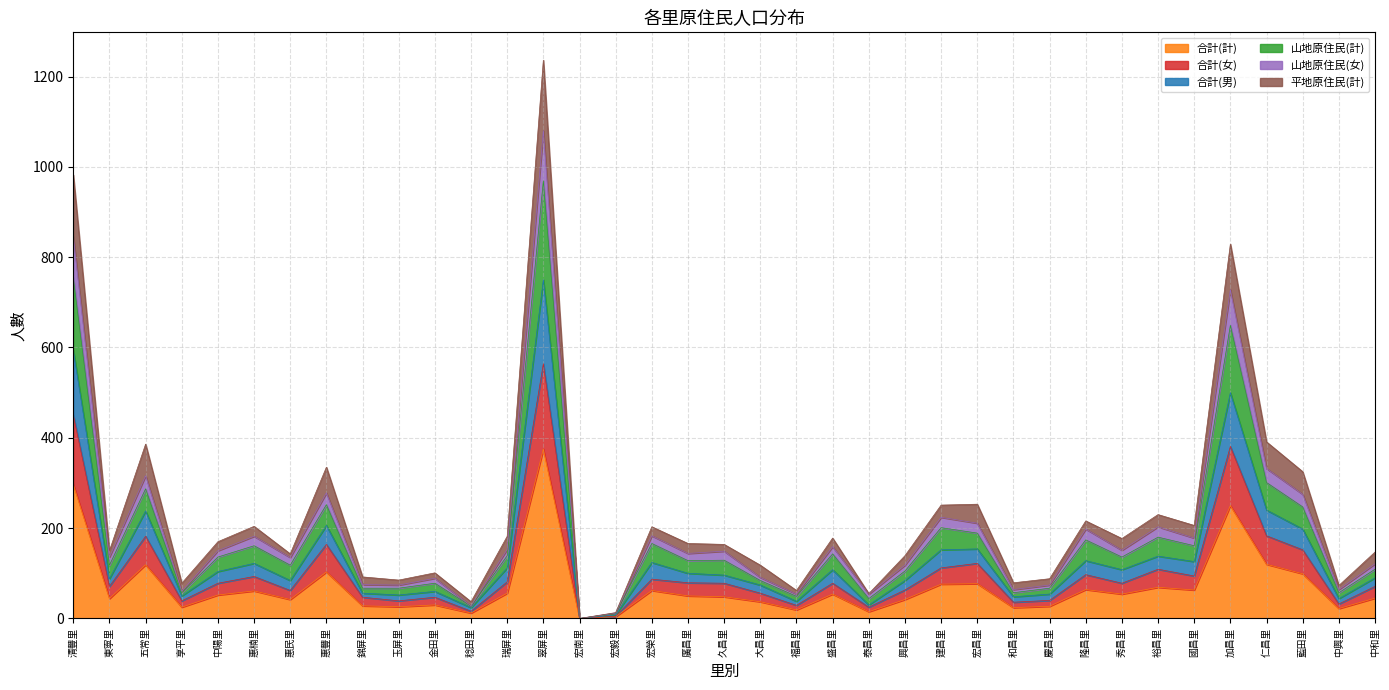

How many lines are shown in the chart?

6